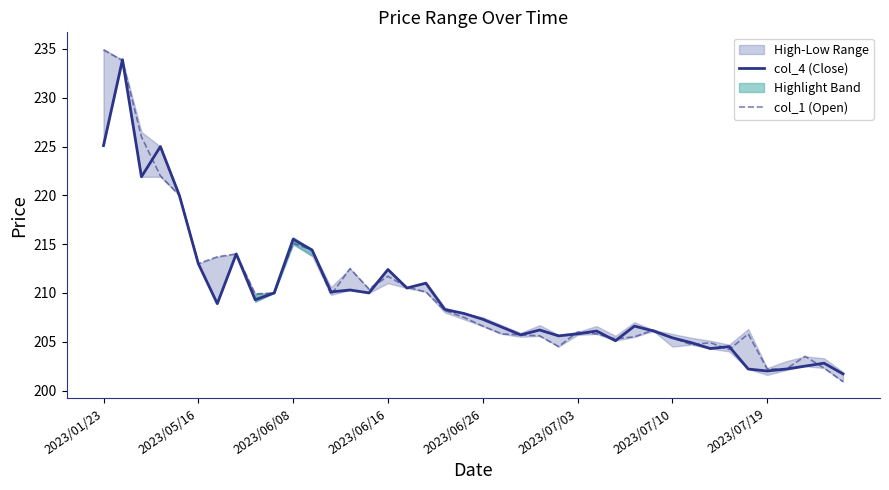

True or false: col_1 (Open) and col_4 (Close) cross at least once.

True